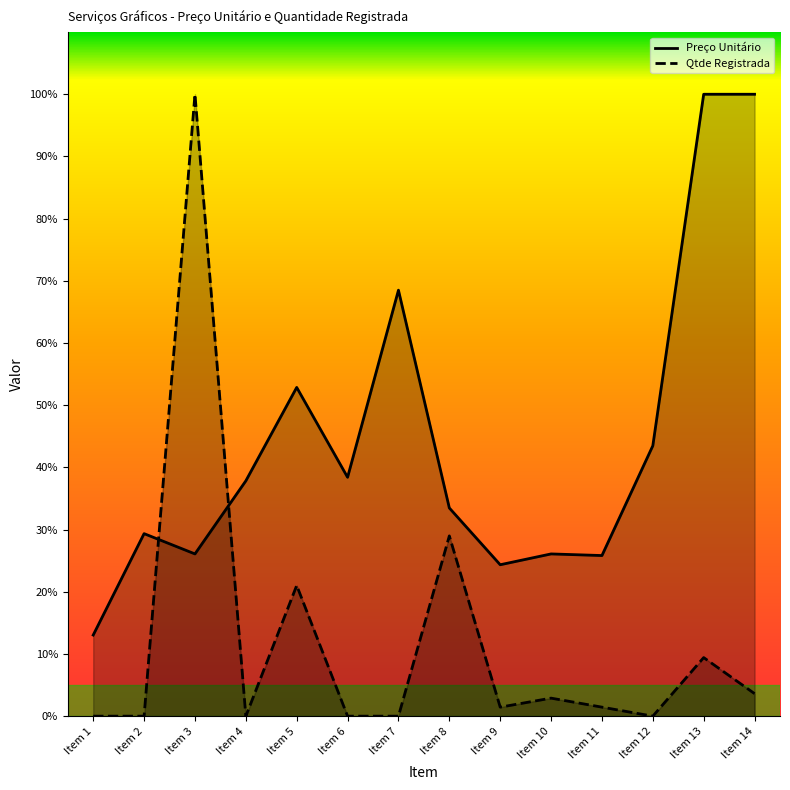

The value of Qtde Registrada at Item 9 is 2.5. True or false?

False